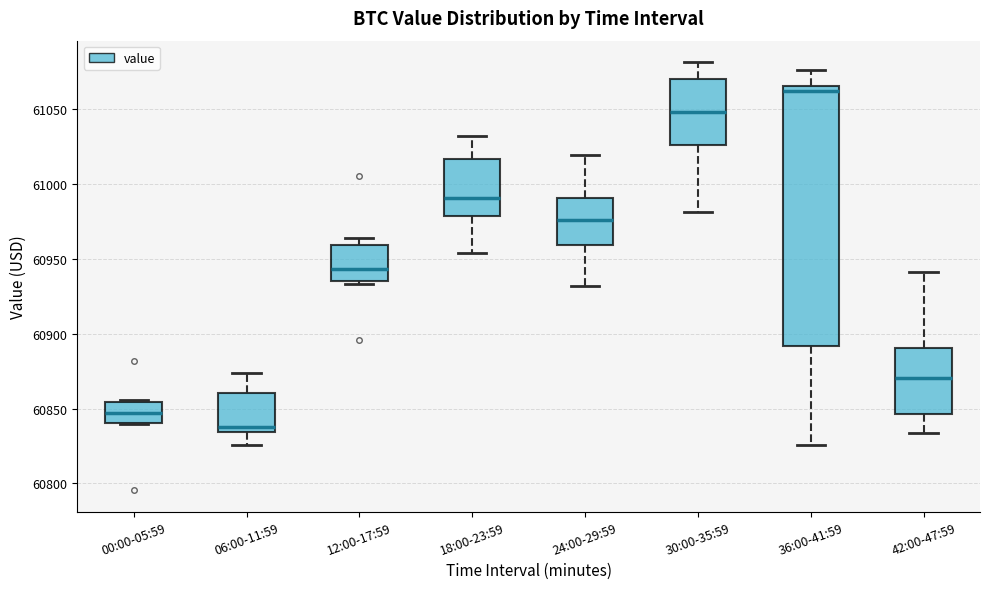

Which box has the lowest median line?

06:00-11:59